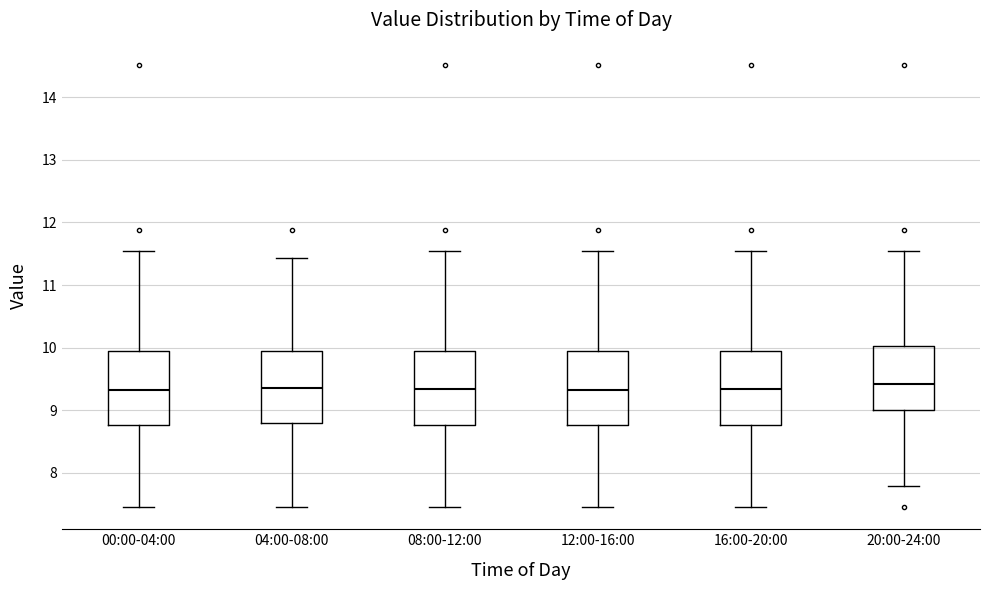

Reading left to right, read every box against the y-axis: the position of its median line, the range the box covers, and the ends of its whiskers. The values are not printed on the chart, so give them approximately, as read against the axis.

00:00-04:00: median 9.3, box 8.8 to 10.0, whiskers 7.5 to 11.6
04:00-08:00: median 9.4, box 8.8 to 10.0, whiskers 7.5 to 11.4
08:00-12:00: median 9.3, box 8.8 to 10.0, whiskers 7.5 to 11.6
12:00-16:00: median 9.3, box 8.8 to 10.0, whiskers 7.5 to 11.6
16:00-20:00: median 9.3, box 8.8 to 10.0, whiskers 7.5 to 11.6
20:00-24:00: median 9.4, box 9.0 to 10.0, whiskers 7.8 to 11.6